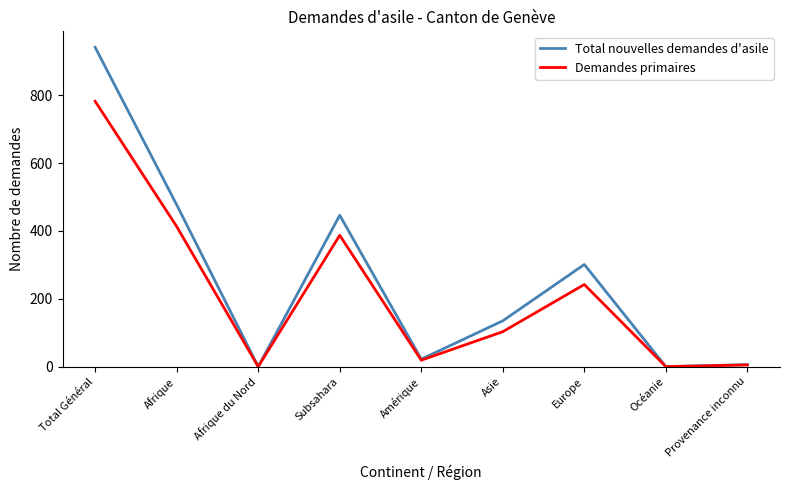

What is the average value of the Total nouvelles demandes d'asile series?

259